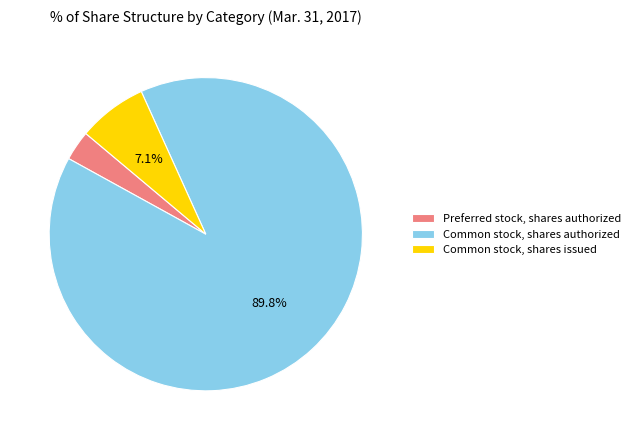

Which category has the biggest portion of the pie?

Common stock, shares authorized